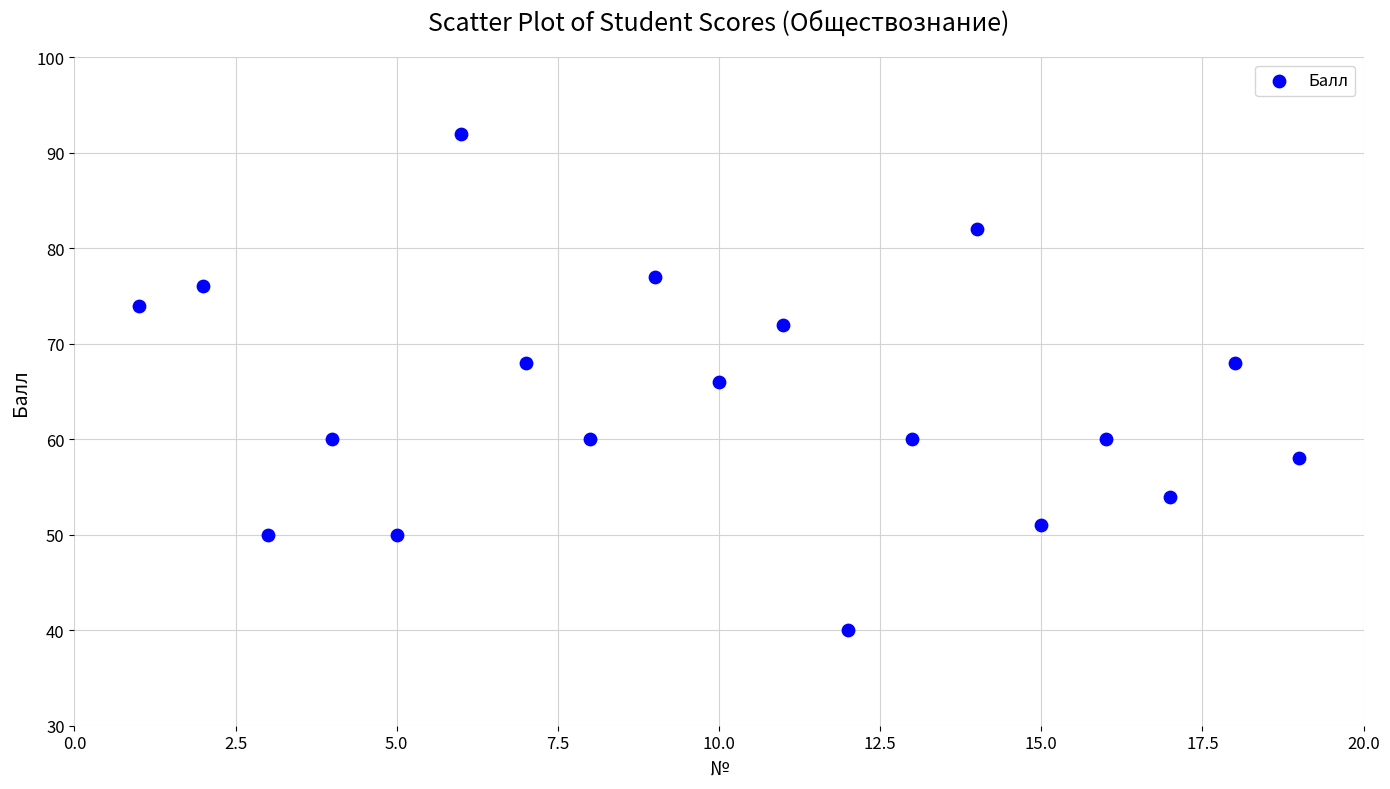

What is the range of Y values (max minus min)?

52